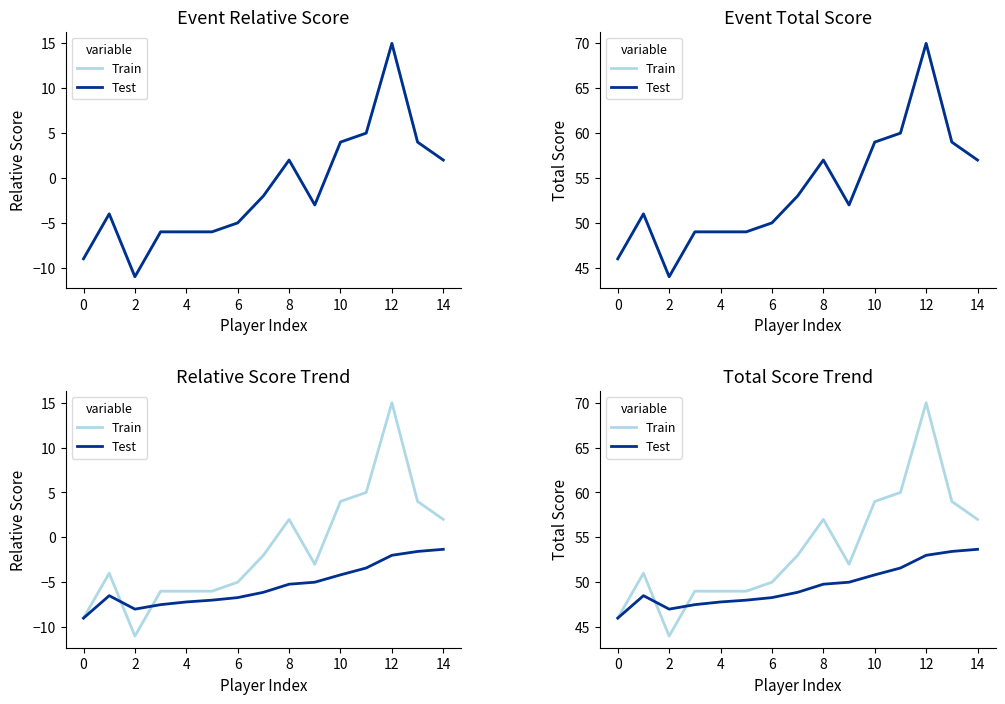

Is the value of Test at 10 greater than the value of Train at 10?

No